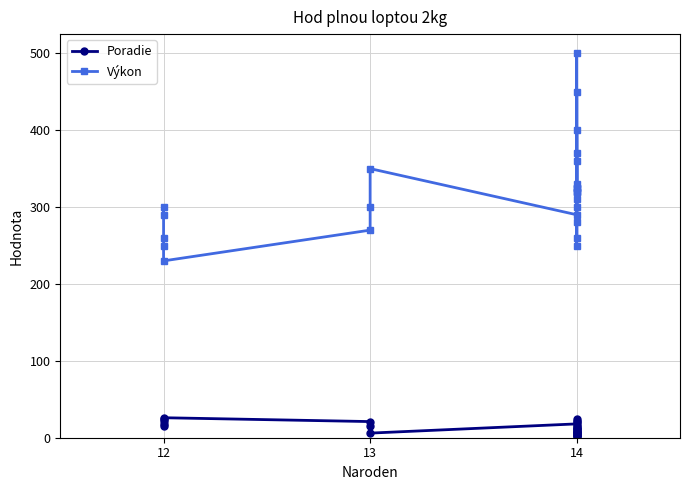

Reading right to left, what are all the values shown in this chart?

Poradie: 20	2	8	11	4	8	3	22	1	5	24	11	7	15	8	11	14	18	6	15	21	26	24	22	15	18
Výkon: 280	450	325	320	370	325	400	260	500	360	250	320	330	300	325	320	310	290	350	300	270	230	250	260	300	290